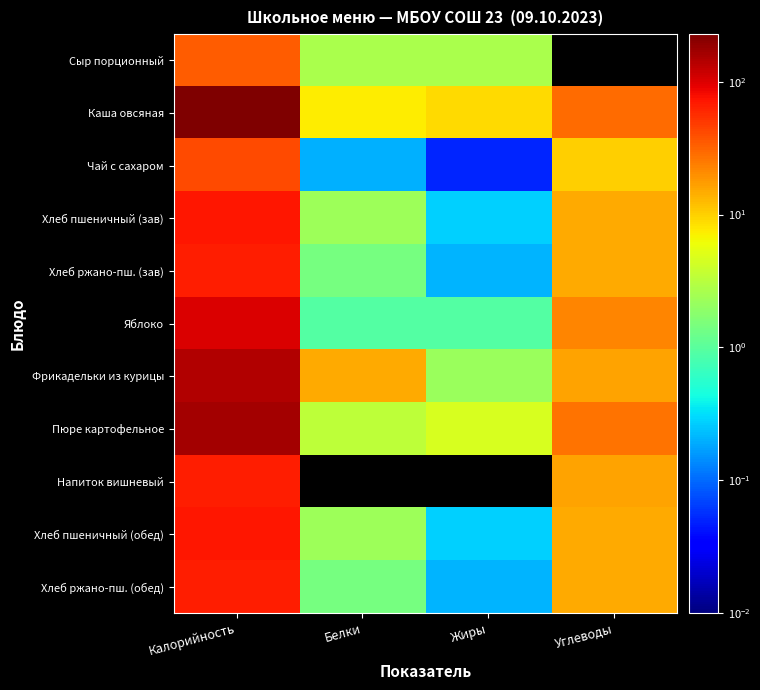

At which category does the chart reach its minimum across all series?

Углеводы